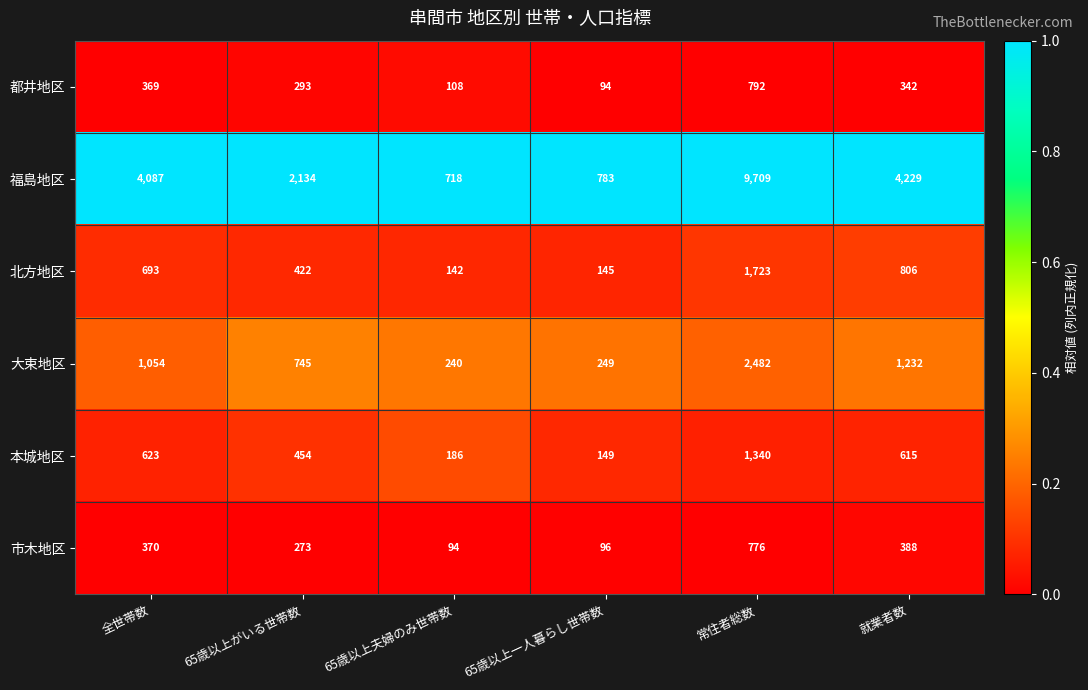

Is the value of 大束地区 at 65歳以上がいる世帯数 greater than the value of 本城地区 at 65歳以上夫婦のみ世帯数?

Yes